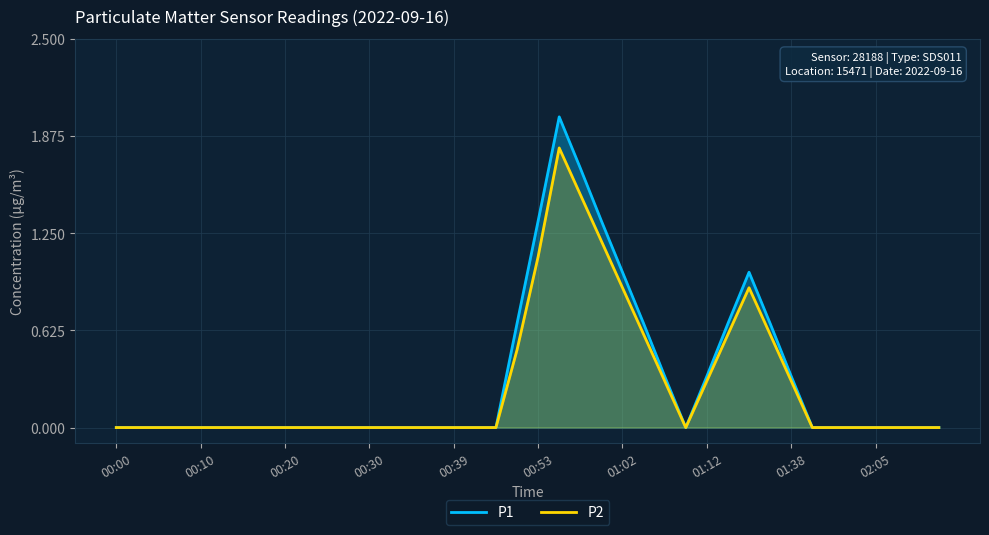

True or false: P1 and P2 intersect in this chart.

False